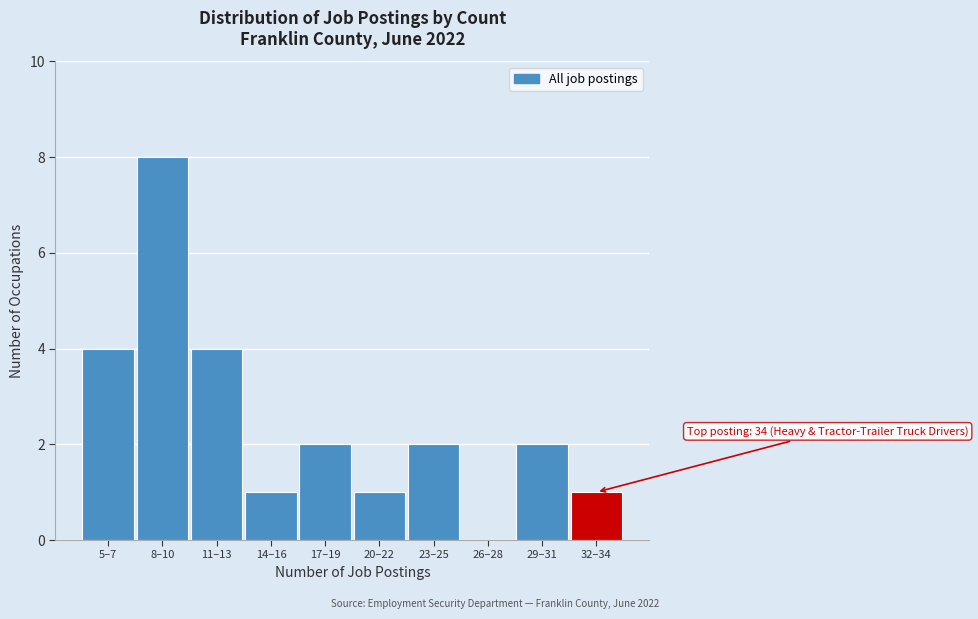

Reading left to right, what are all the values shown in this chart?

5–7=4	8–10=8	11–13=4	14–16=1	17–19=2	20–22=1	23–25=2	26–28=0	29–31=2	32–34=1